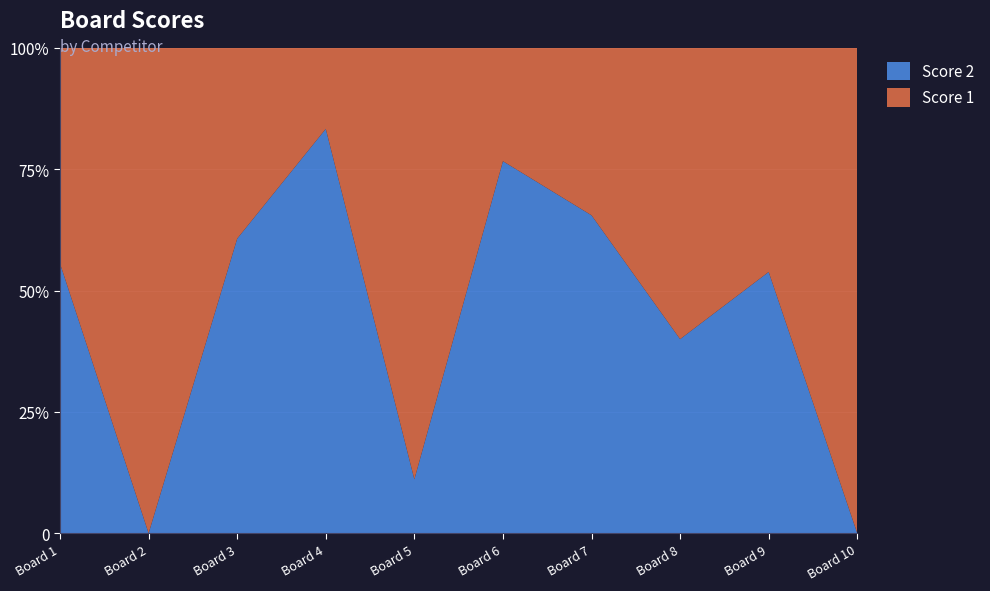

Reading left to right, list all the values displayed in this chart.

Score 1: 1=16	2=25	3=11	4=5	5=16	6=7	7=10	8=15	9=12	10=25
Score 2: 1=20	2=0	3=17	4=25	5=2	6=23	7=19	8=10	9=14	10=0